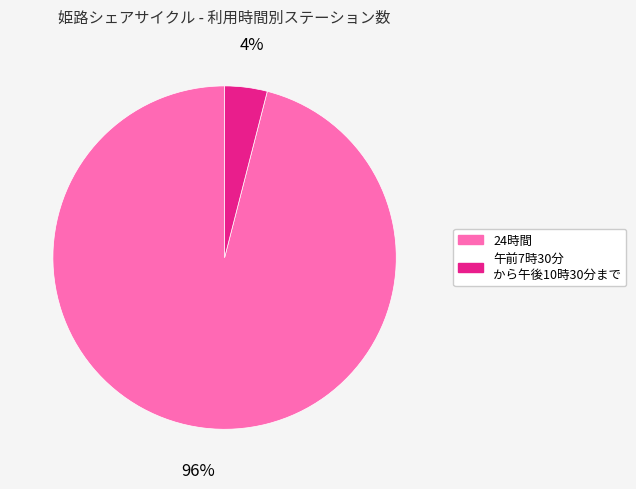

Count the number of slices in the pie.

2